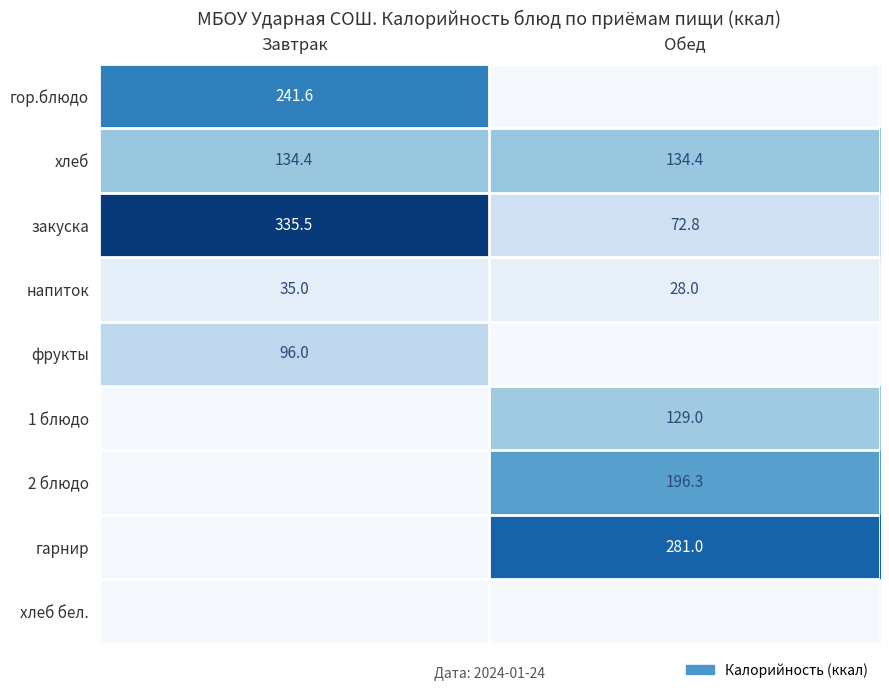

At which label does закуска reach its minimum?

Обед